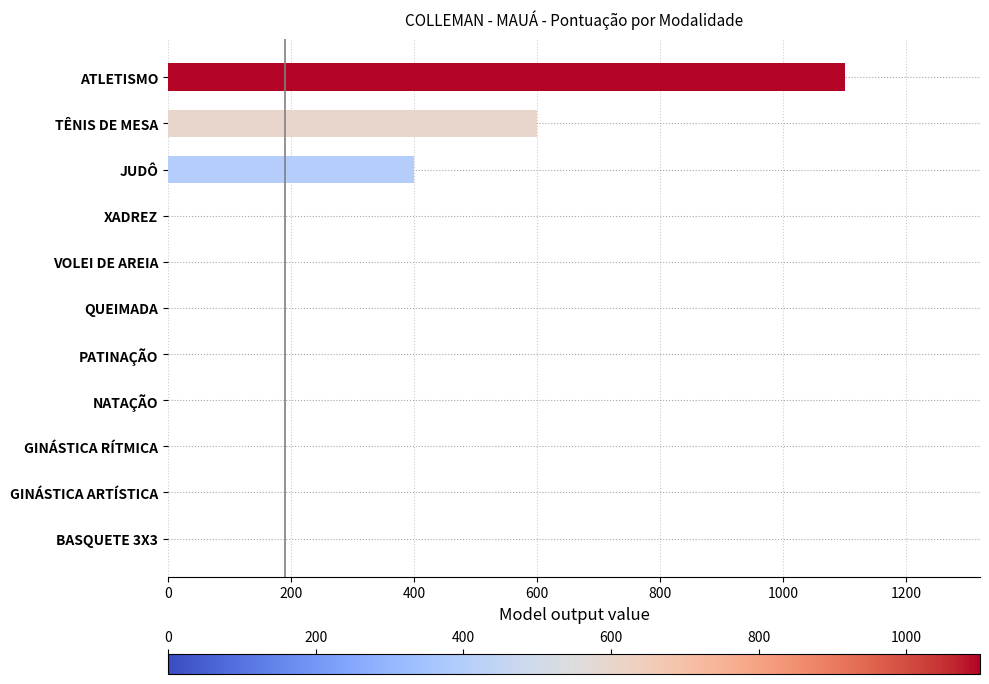

Count the number of data series in this chart.

1